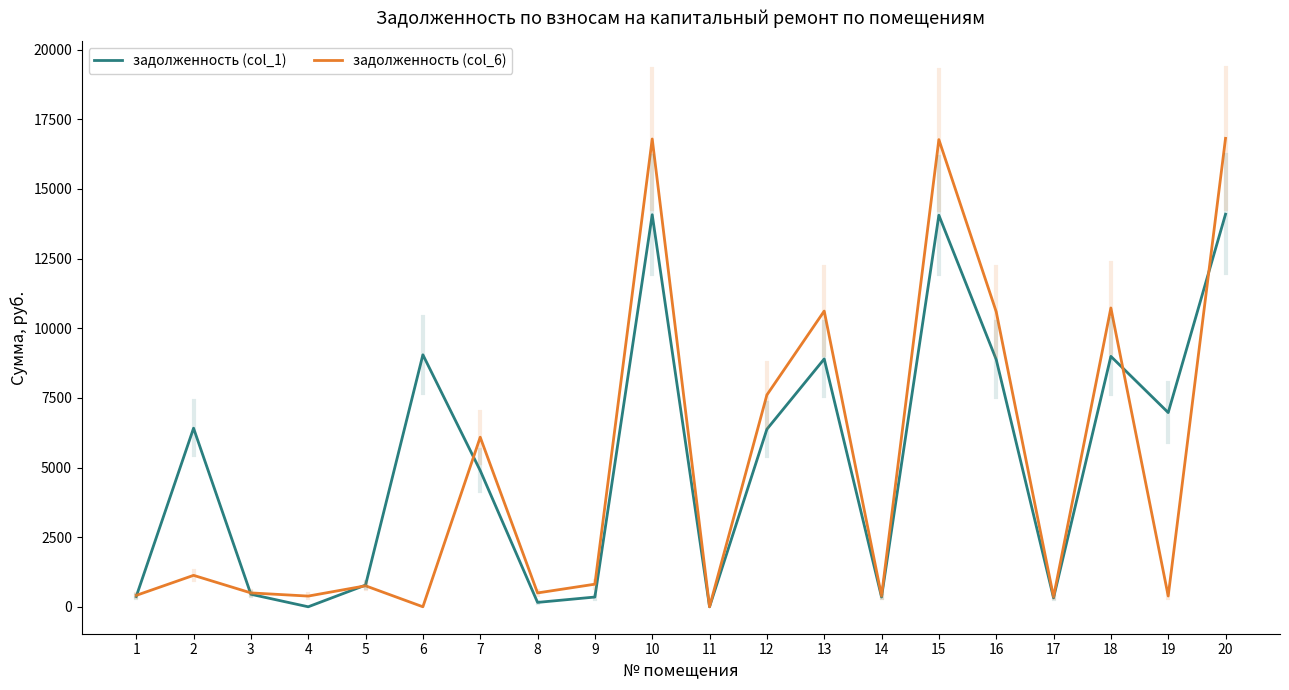

How many interior local peaks does the задолженность (col_1) series have?

6